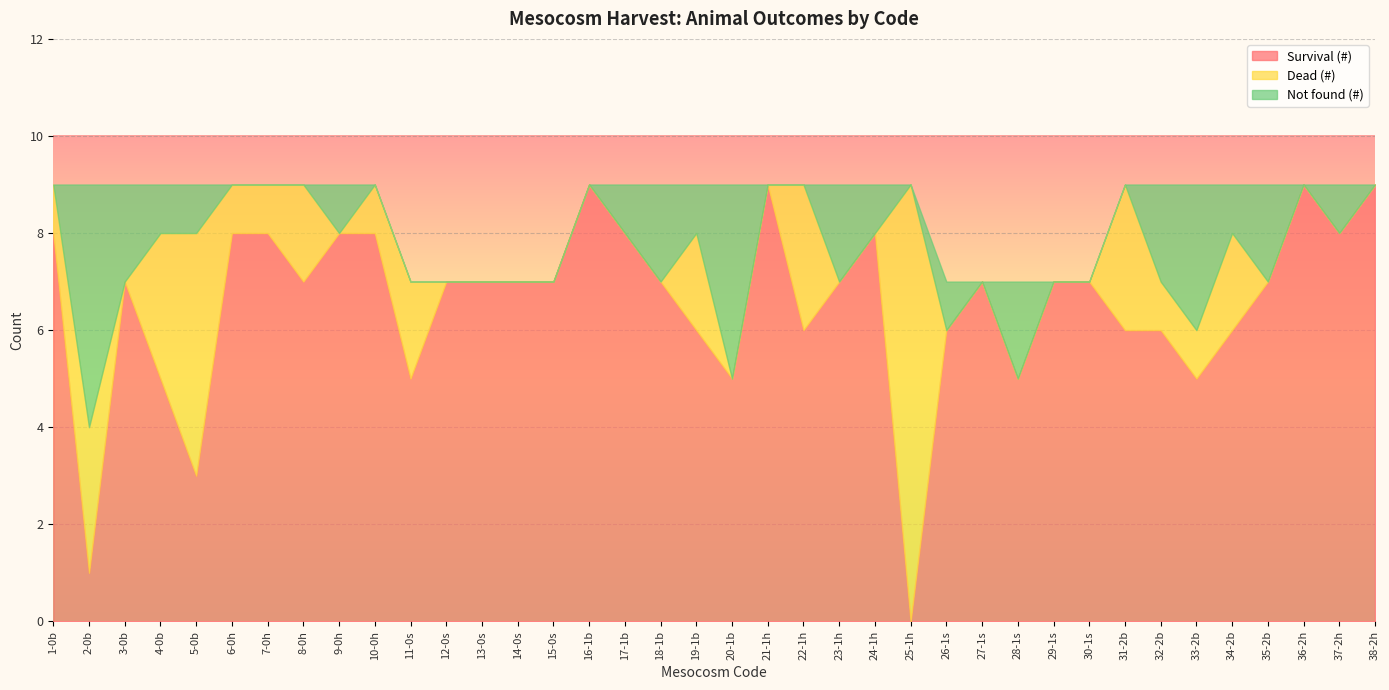

Which category has the highest value in the Dead (#) series?

25-1h